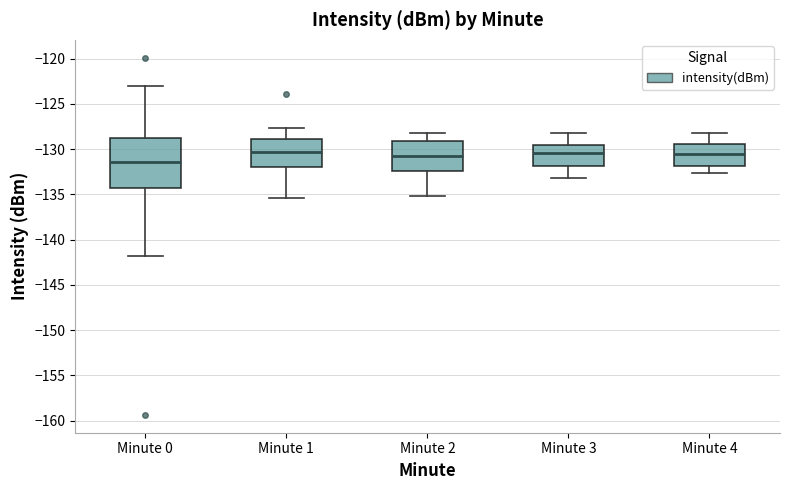

Reading left to right, transcribe this box plot: for each box, give where its median line is, the range the box spans, and where its two whiskers end, as read against the y-axis. The values are not printed on the chart, so give them approximately, as read against the axis.

Minute 0: median -131.5, box -134.5 to -129.0, whiskers -142.0 to -123.0
Minute 1: median -130.5, box -132.0 to -129.0, whiskers -135.5 to -127.5
Minute 2: median -131.0, box -132.5 to -129.0, whiskers -135.0 to -128.0
Minute 3: median -130.5, box -132.0 to -129.5, whiskers -133.0 to -128.0
Minute 4: median -130.5, box -132.0 to -129.5, whiskers -132.5 to -128.0